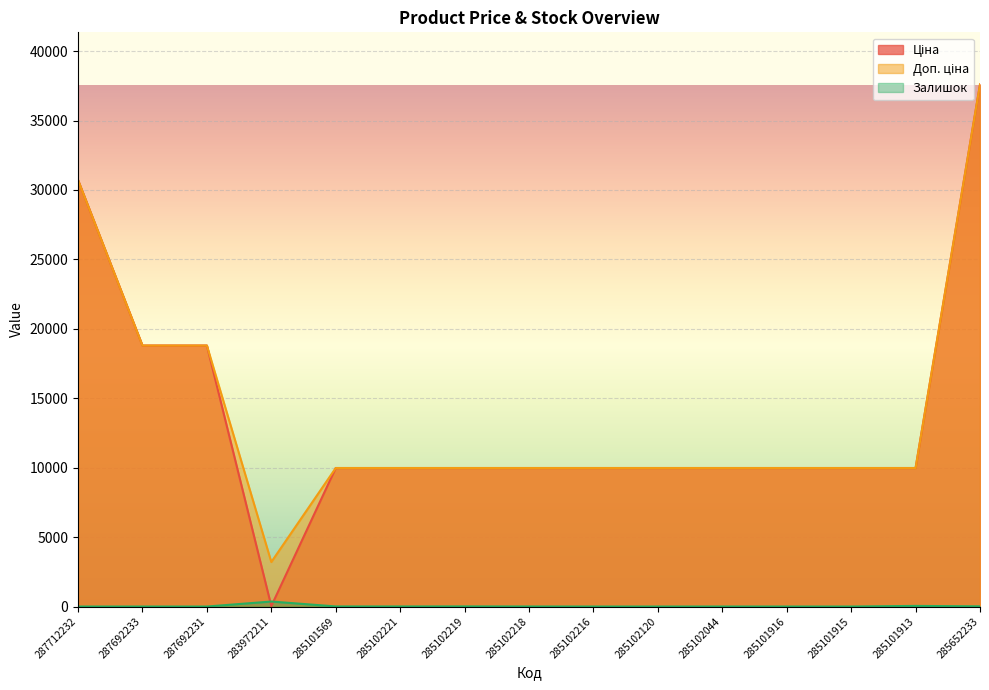

Rank the series by their maximum value, from highest to lowest.

Ціна, Доп. ціна, Залишок